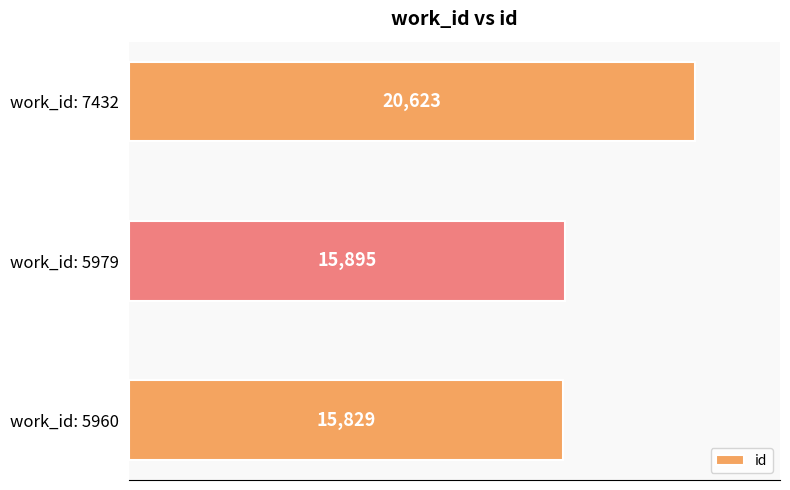

Reading bottom to top, list all the values displayed in this chart.

work_id: 5960=15829	work_id: 5979=15895	work_id: 7432=20623